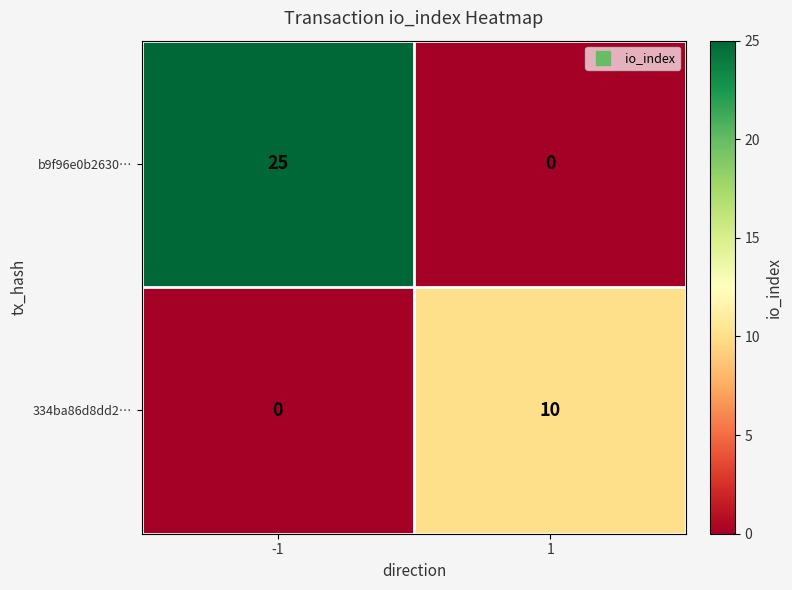

What is the sum of the b9f96e0b2630… values at 1 and -1?

25